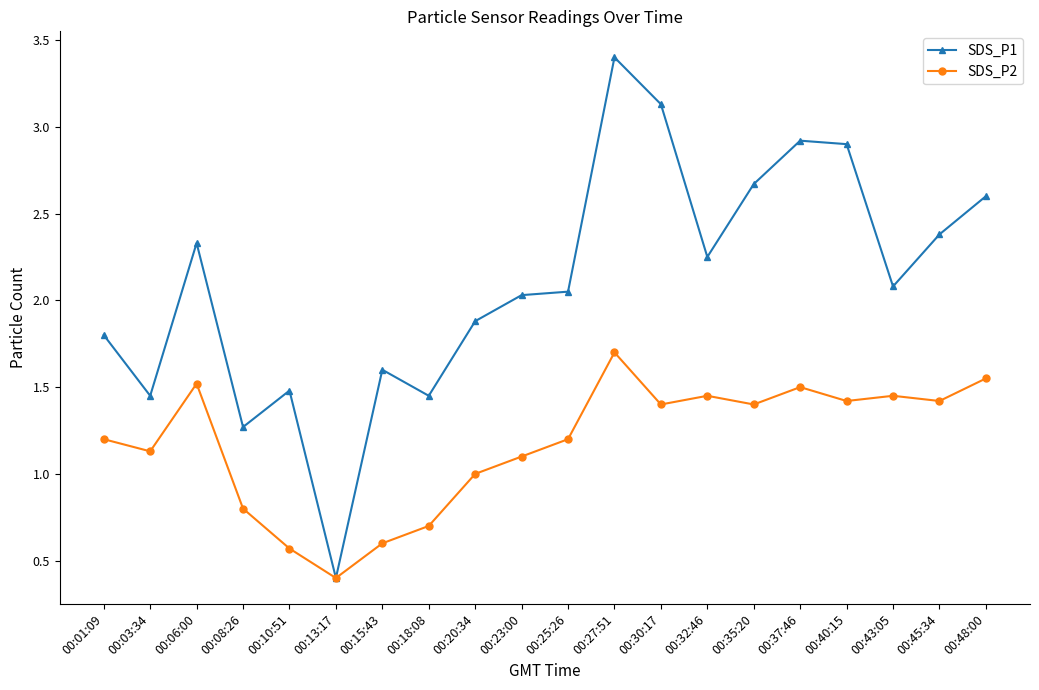

What is the difference between the SDS_P2 values at 00:15:43 and 00:13:17?

0.2